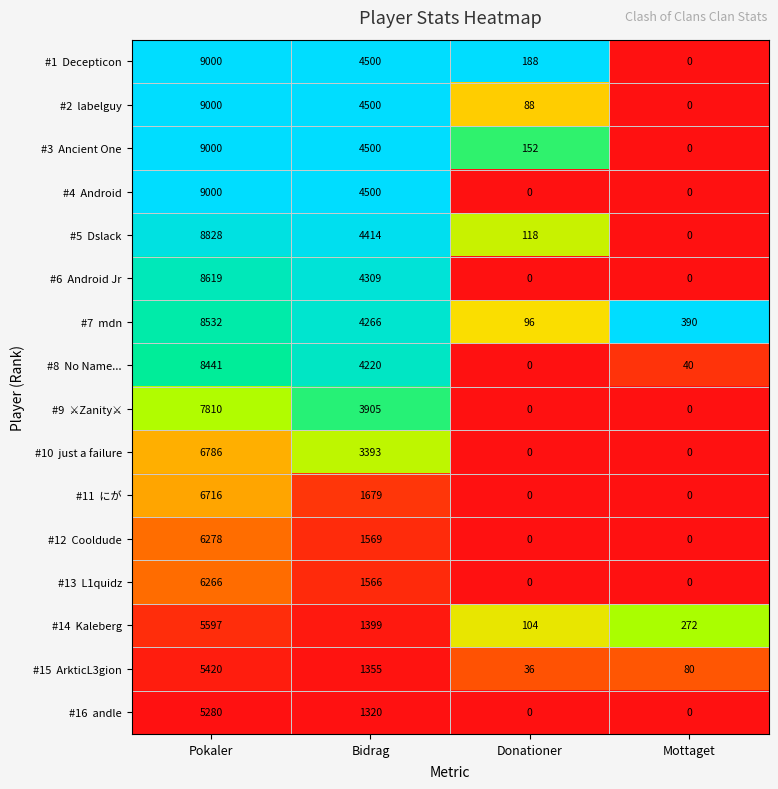

Which category has the highest value across all series?

Pokaler